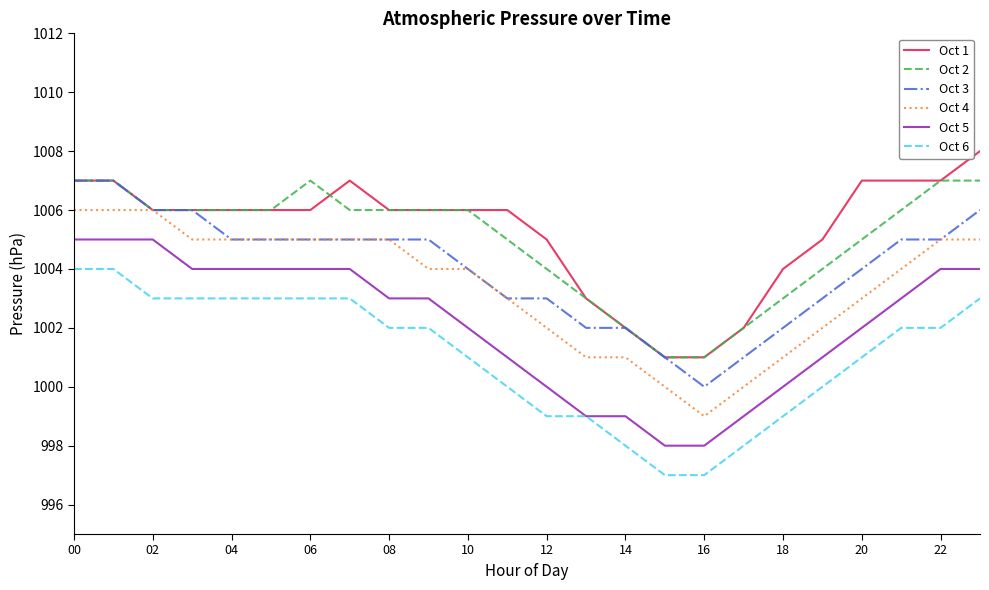

True or false: Oct 5 and Oct 3 cross at least once.

False